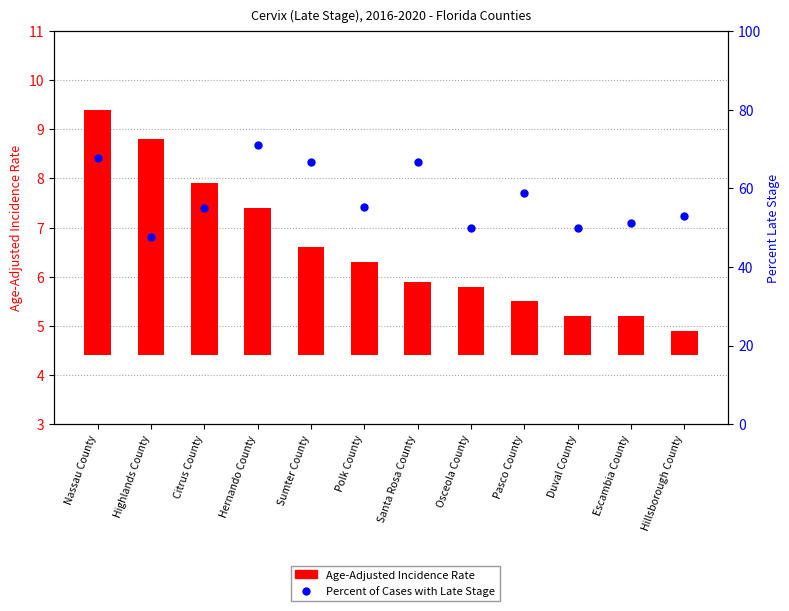

Approximately how many times larger is the value at Hernando County compared to Escambia County?

1.4